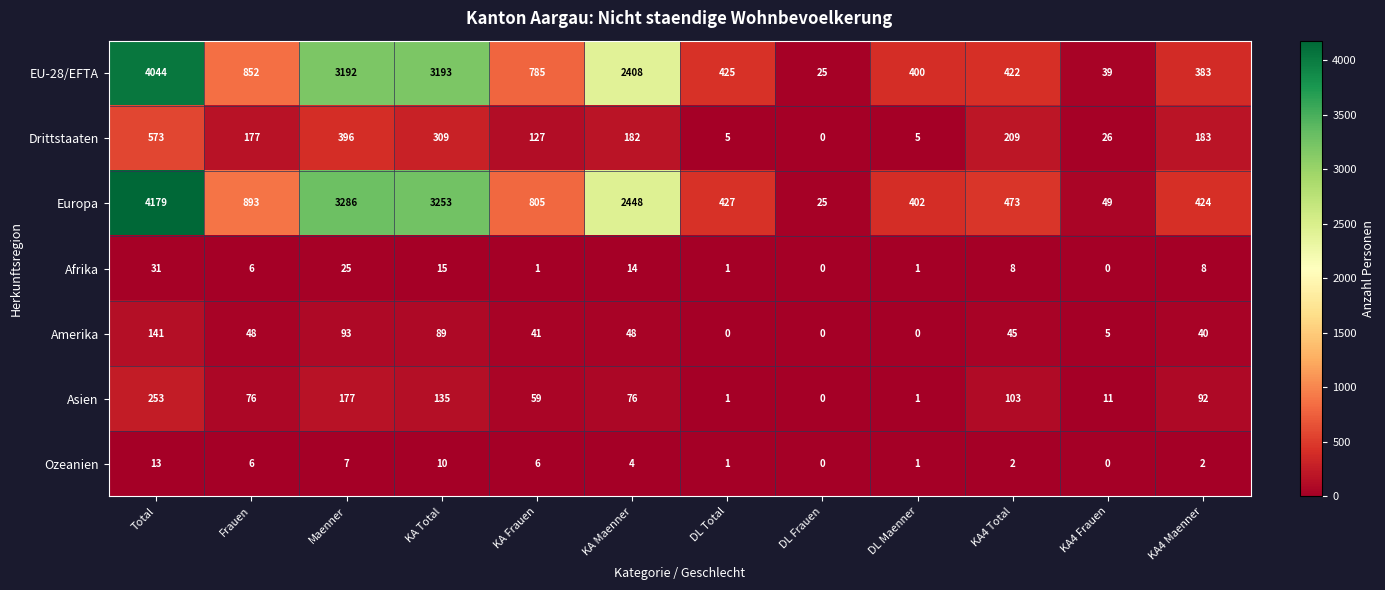

The Europa series shows 402 at DL Maenner. True or false?

True